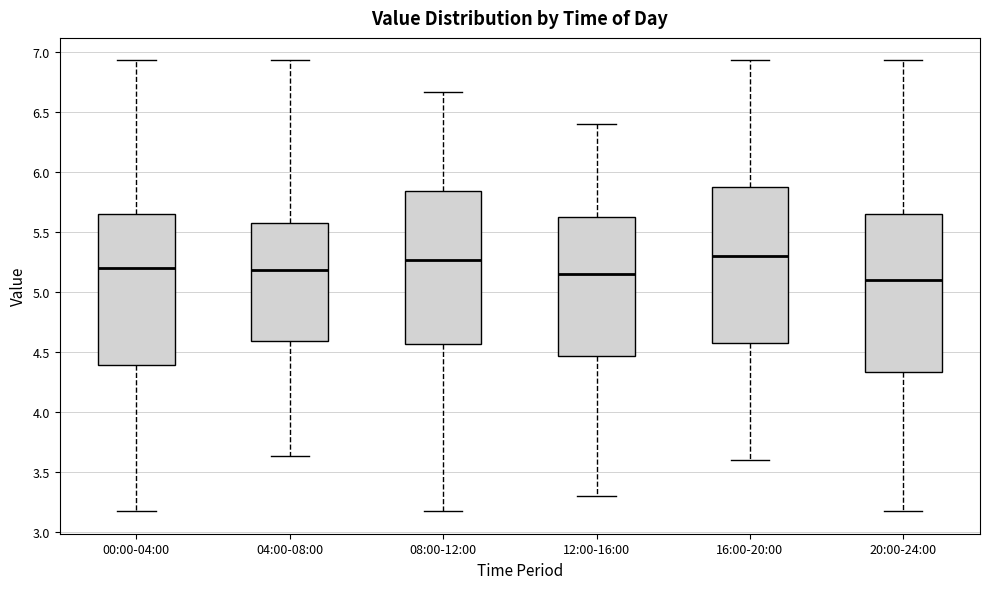

Which box's median line is the lowest?

20:00-24:00